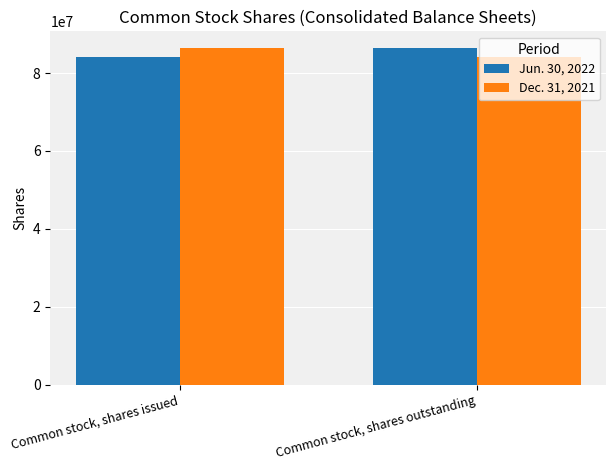

What is the spread (max minus min) of values at Common stock, shares outstanding?

2363000